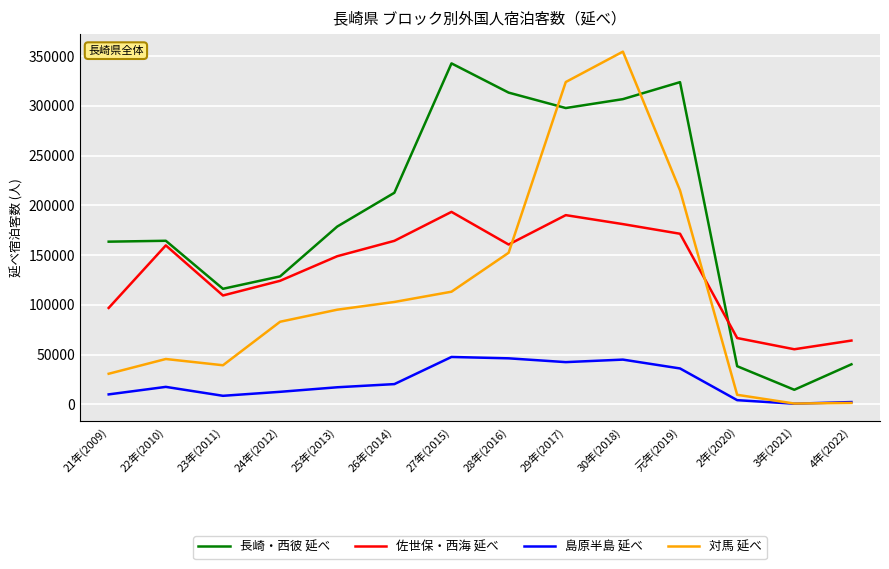

Is the value of 佐世保・西海 延べ at 27年(2015) greater than the value of 島原半島 延べ at 2年(2020)?

Yes